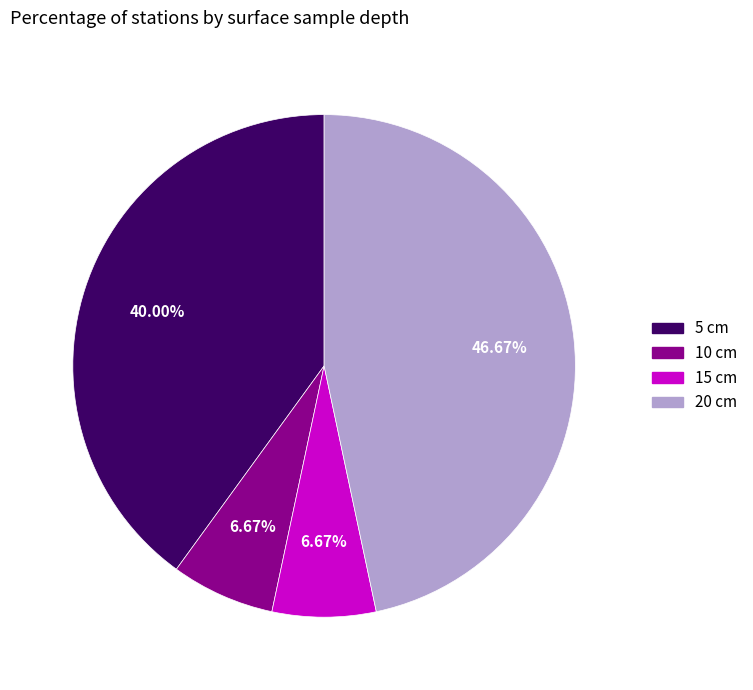

Do 5 cm and 15 cm together represent more than half of the pie?

No